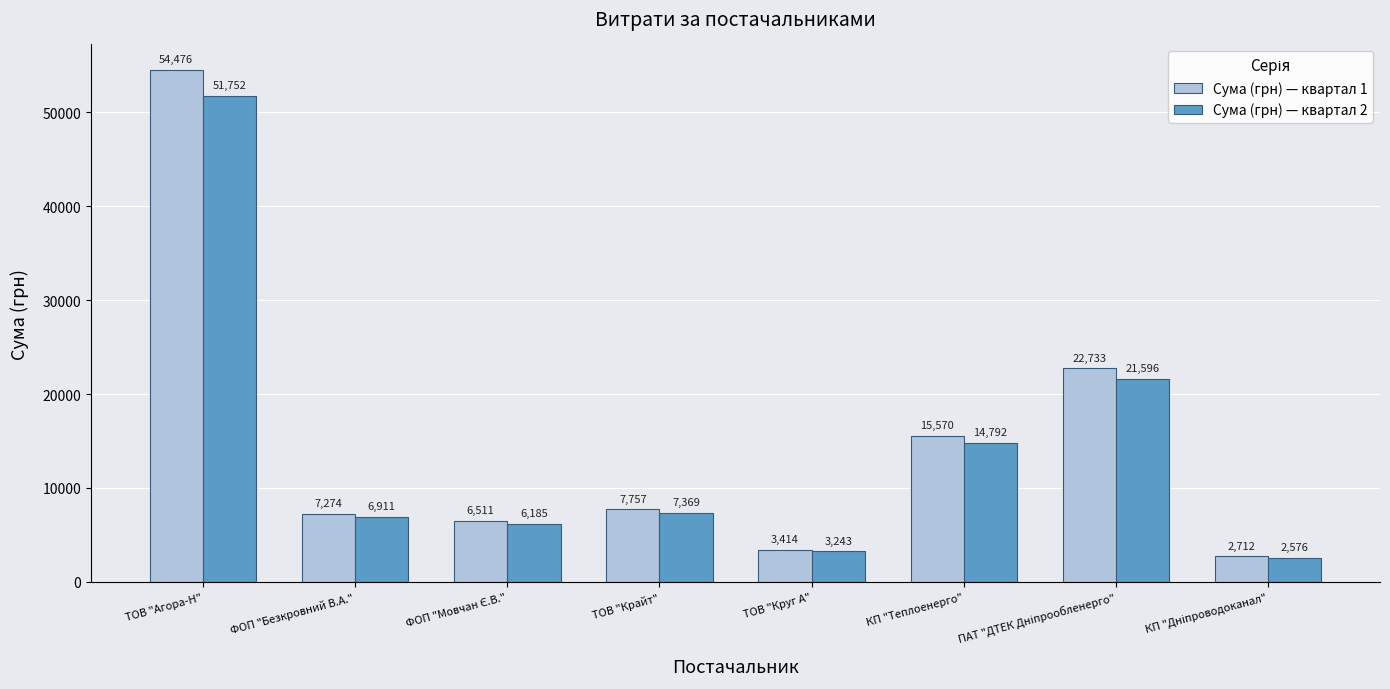

What is the smallest value displayed?

2576.4